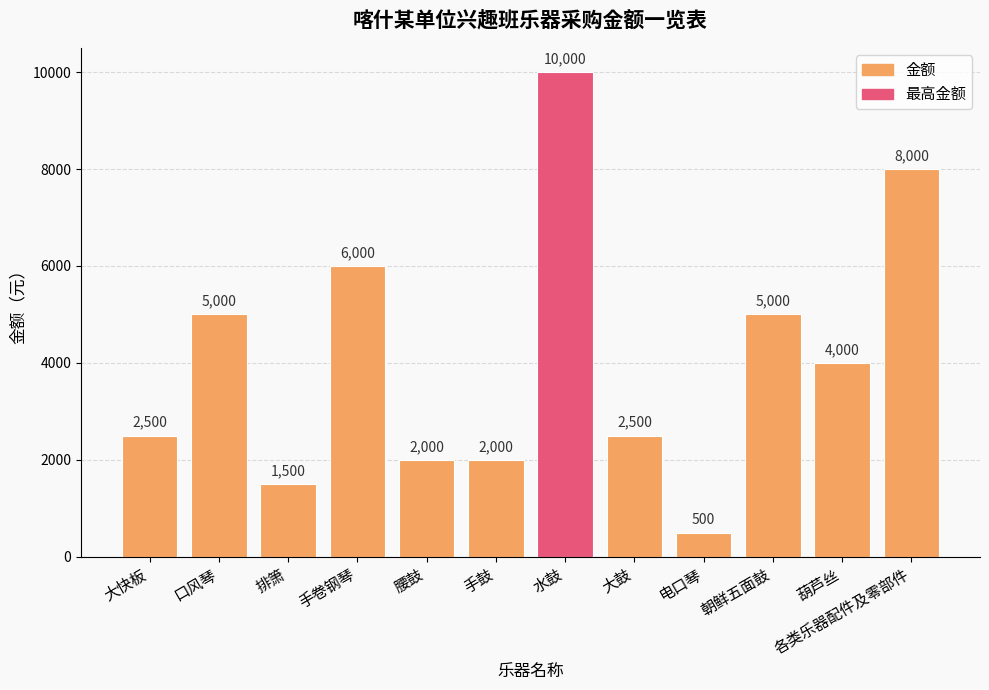

What is the label of the 12th bar from the right?

大快板